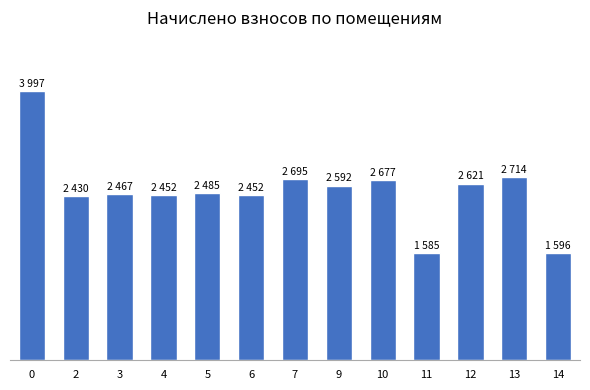

What is the smallest value displayed?

1585.4